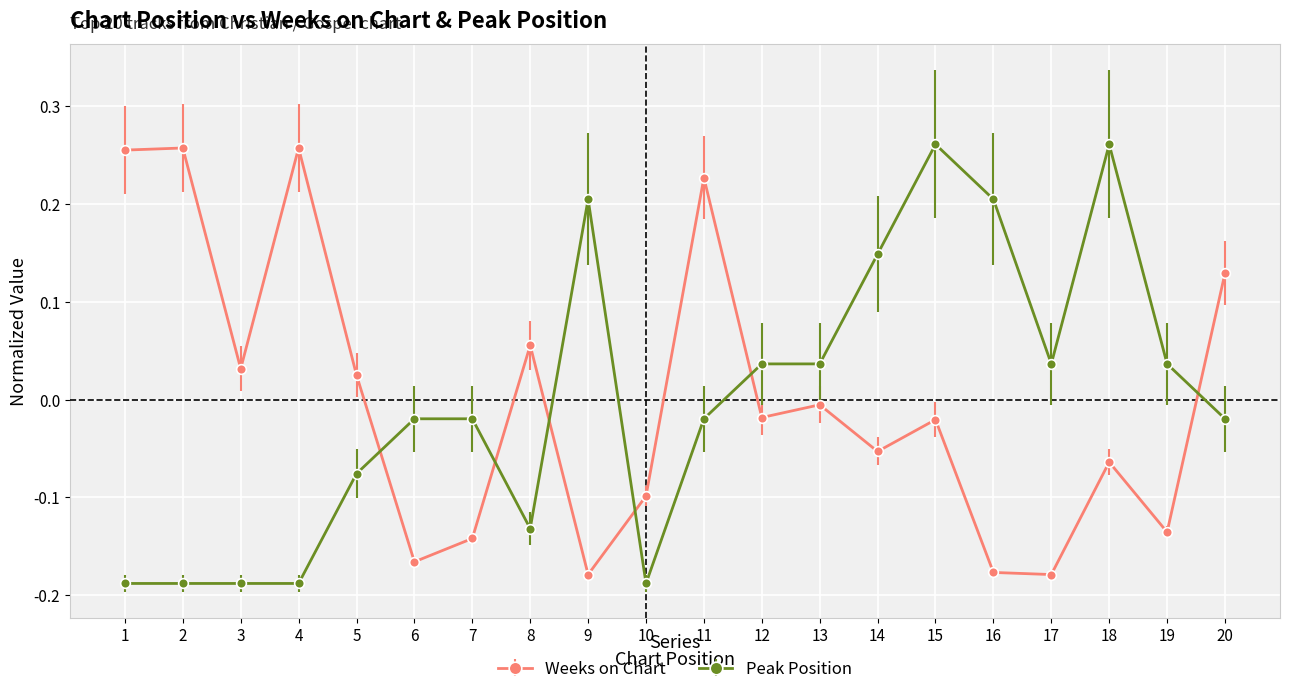

In Weeks on Chart, how many points are lower than both neighbors (excluding endpoints)?

7